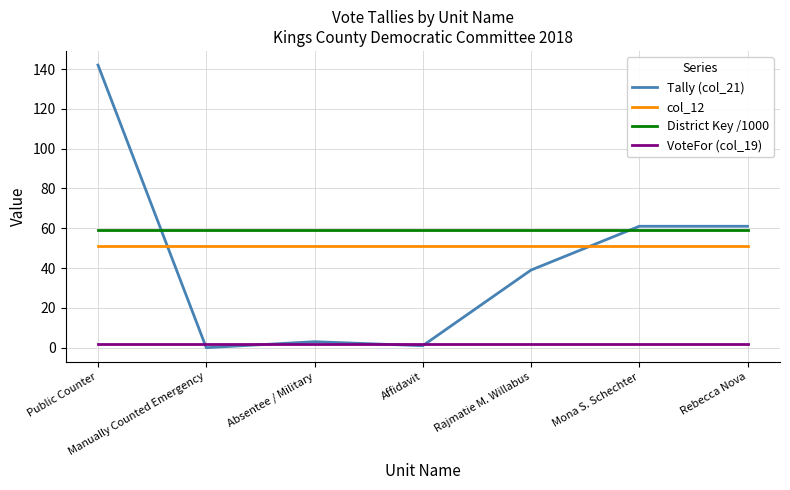

Count the number of categories in the chart.

7